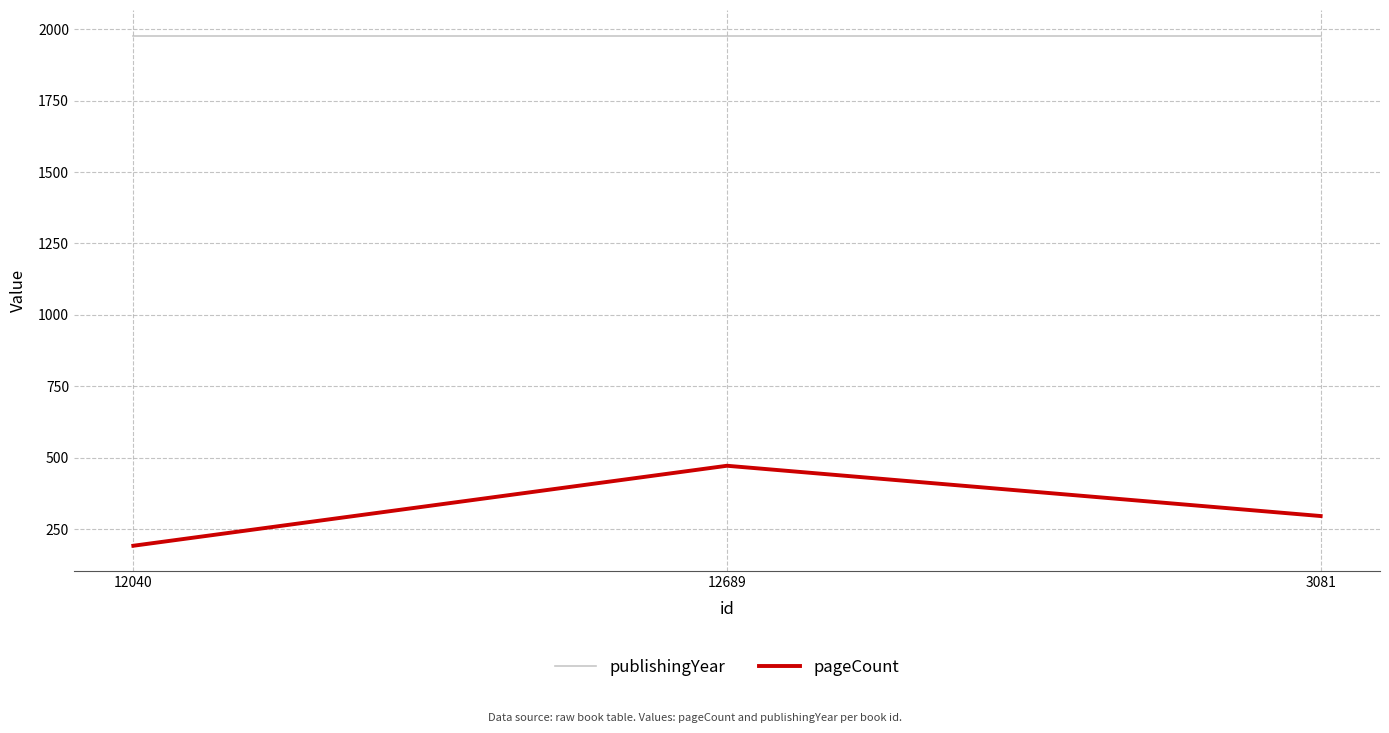

At how many categories does at least one series exceed 273?

3